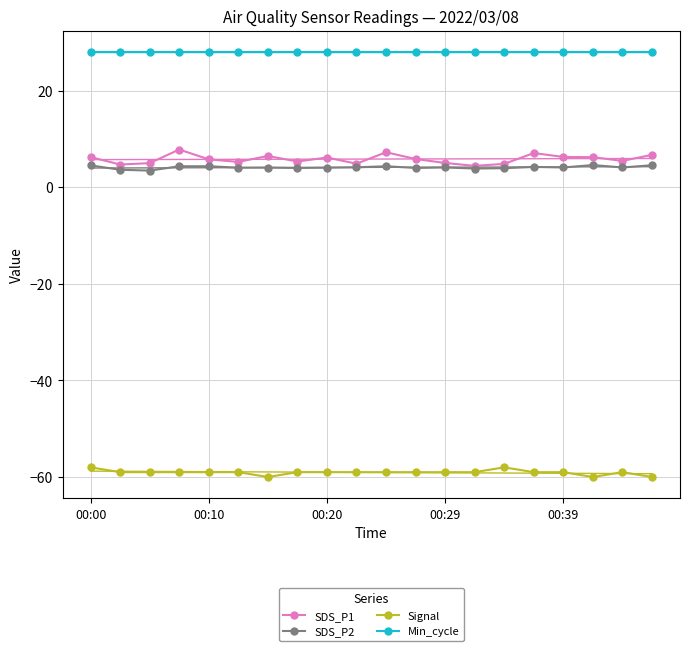

True or false: SDS_P1 and SDS_P2 cross at least once.

False